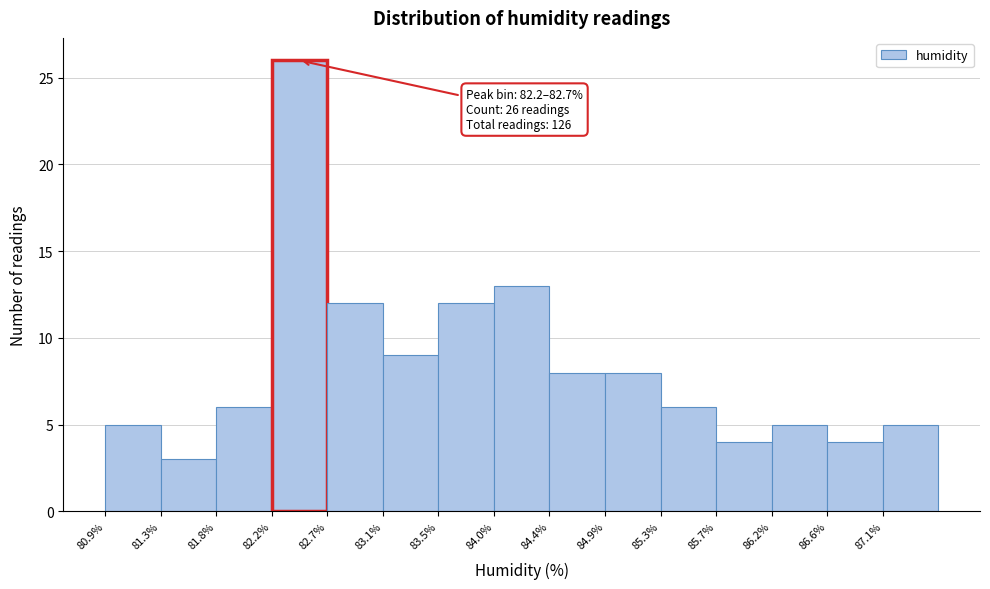

Which range on the x-axis has the tallest bar?

82.22 to 82.66